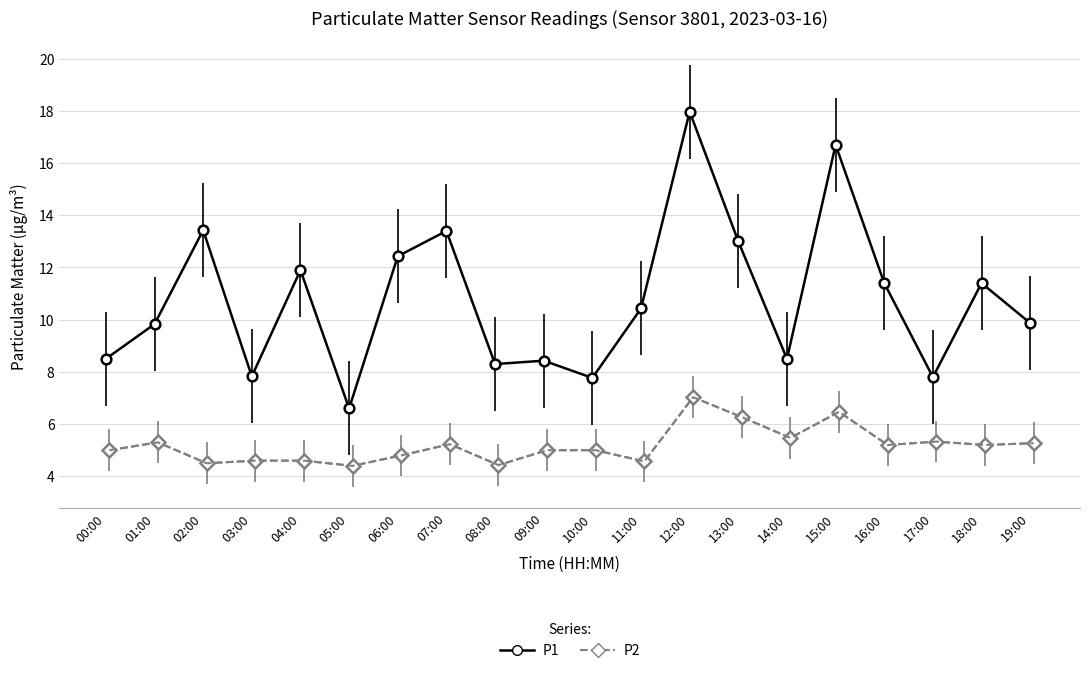

How many data points are less than 5?

7